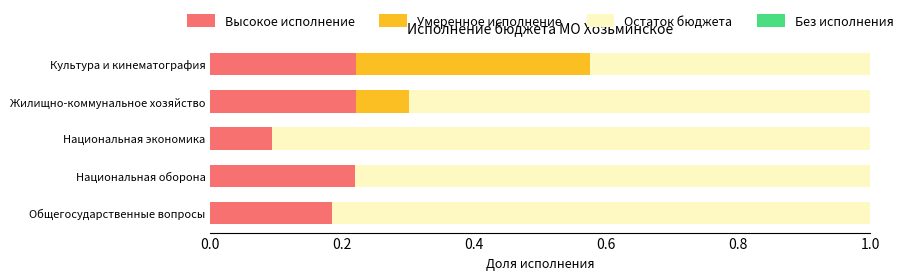

What is the total value across all series at Жилищно-коммунальное хозяйство?

1.0